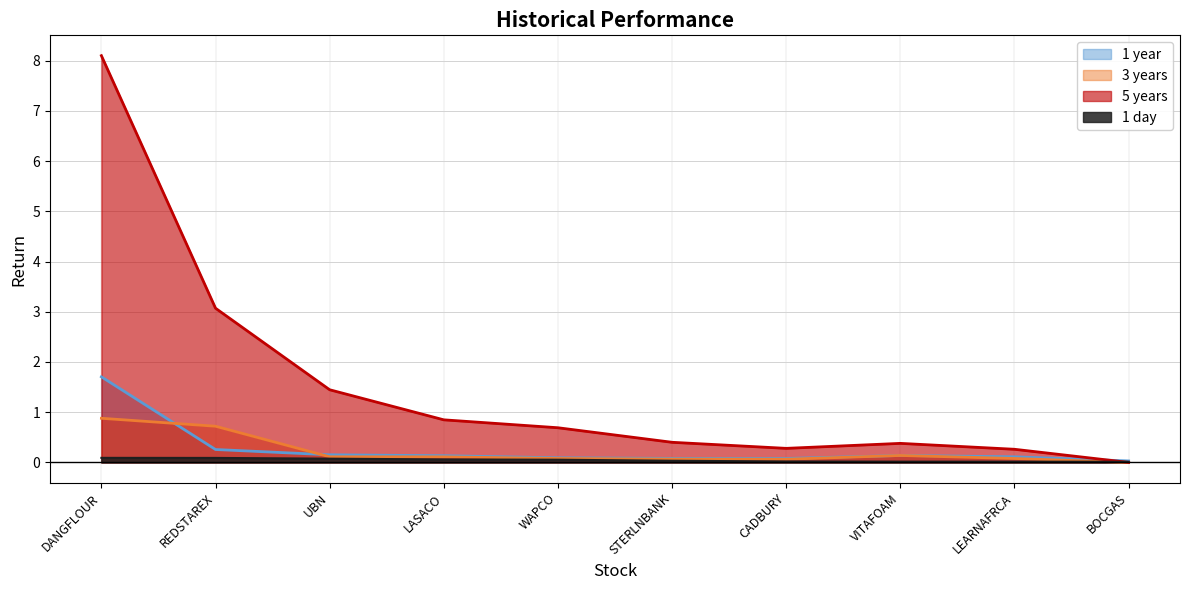

How many times do 5 years and 1 day cross each other?

1